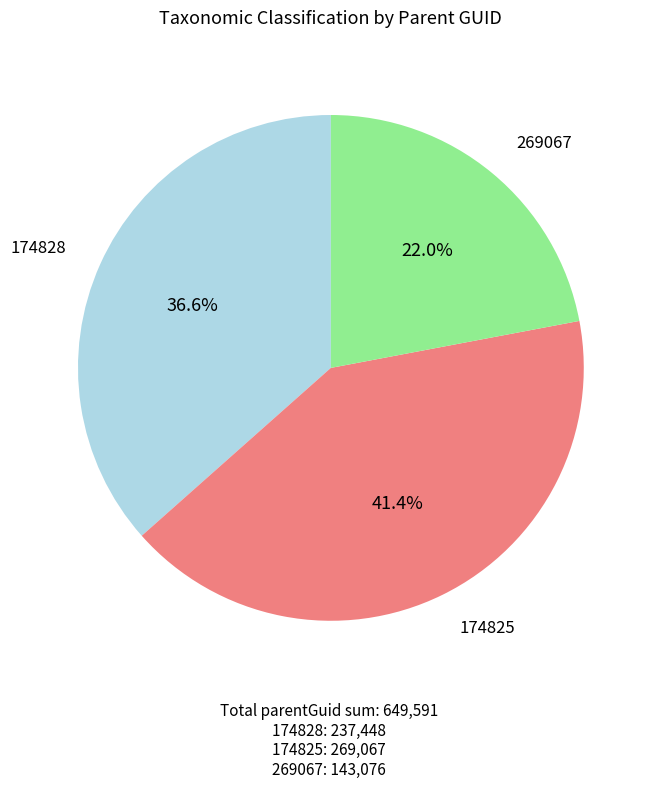

Is there a majority slice in this chart?

No